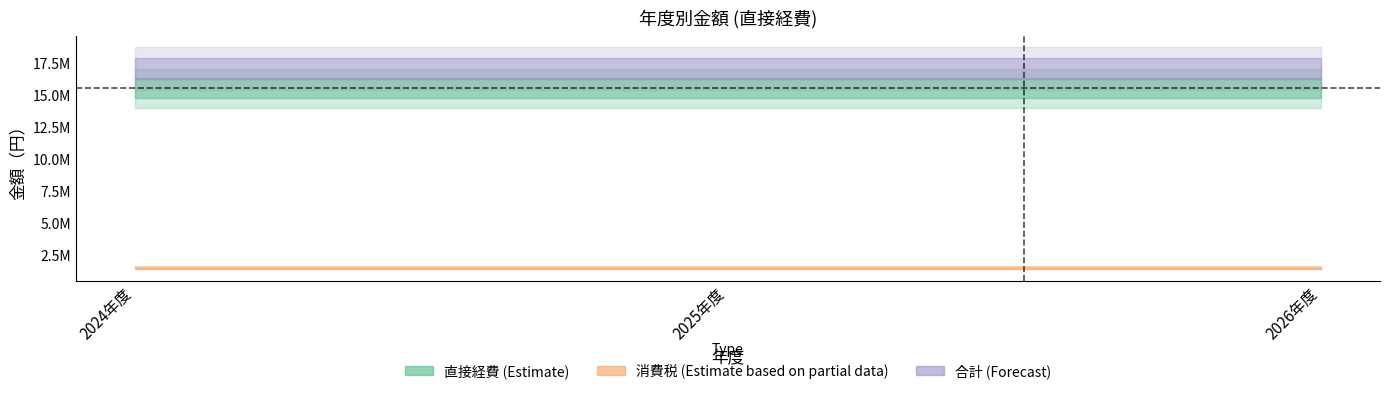

Is the value of 2024年度 at 2024年度 greater than the value of 消費税 at 2024年度?

Yes